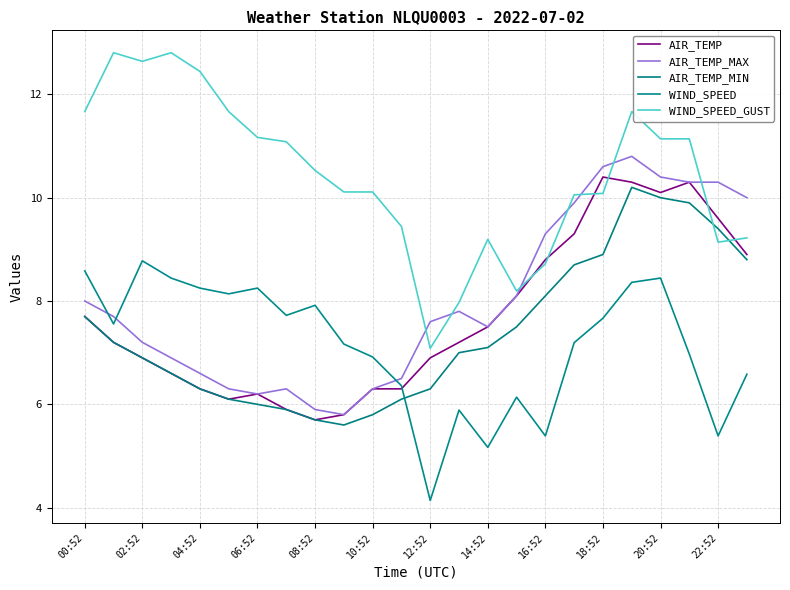

List the series in order of their peak value, highest first.

WIND_SPEED_GUST, AIR_TEMP_MAX, AIR_TEMP, AIR_TEMP_MIN, WIND_SPEED